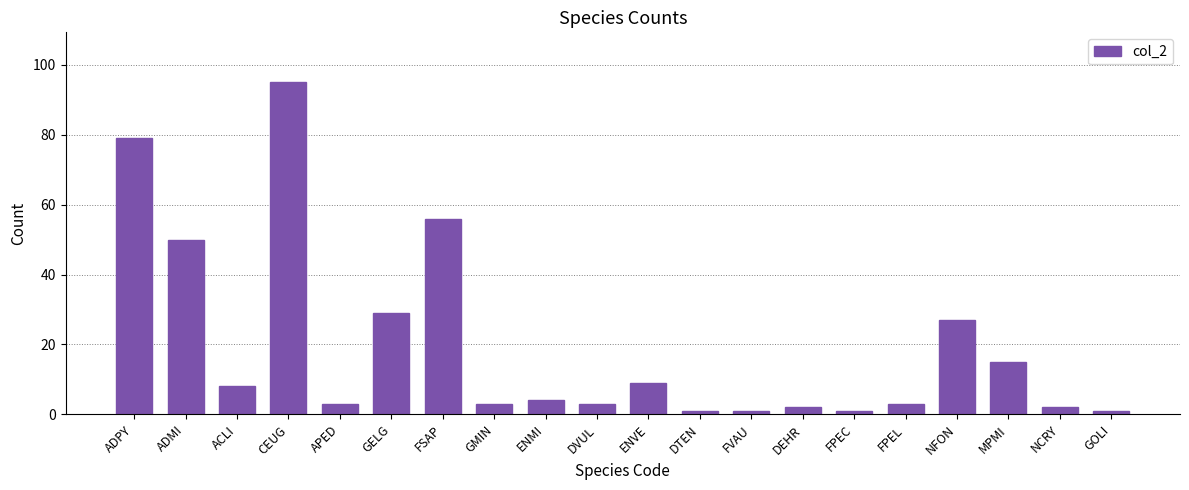

Reading left to right, transcribe all the data shown in this chart.

79	50	8	95	3	29	56	3	4	3	9	1	1	2	1	3	27	15	2	1